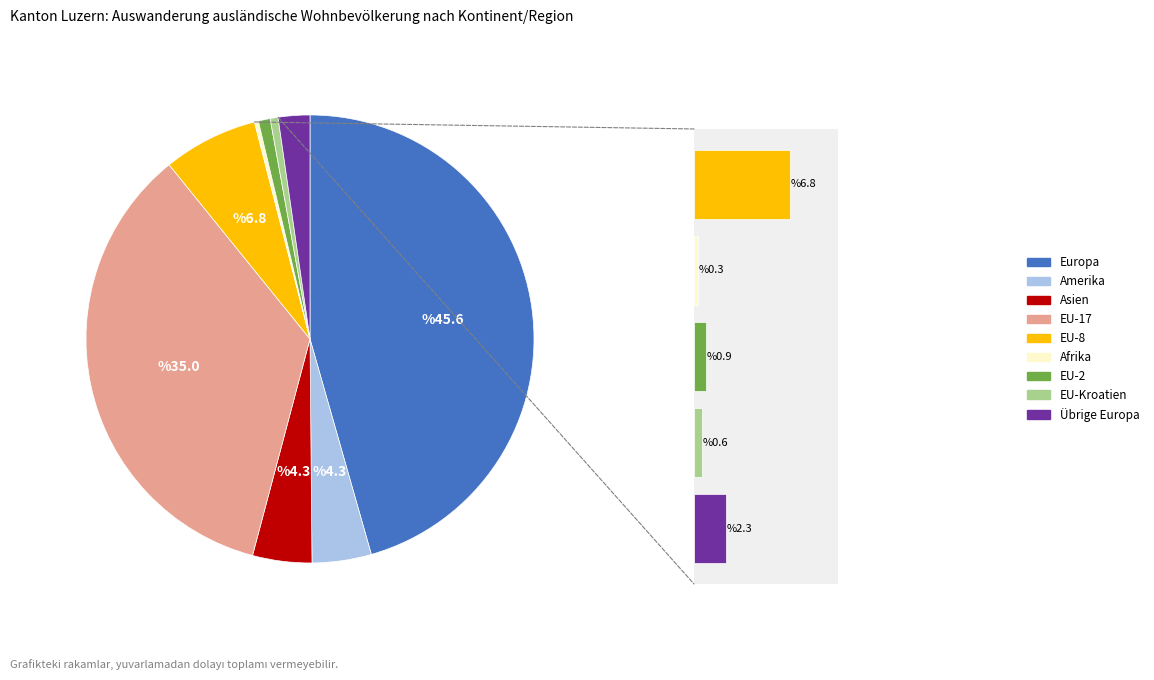

Which has a higher value, 3 or 4?

4